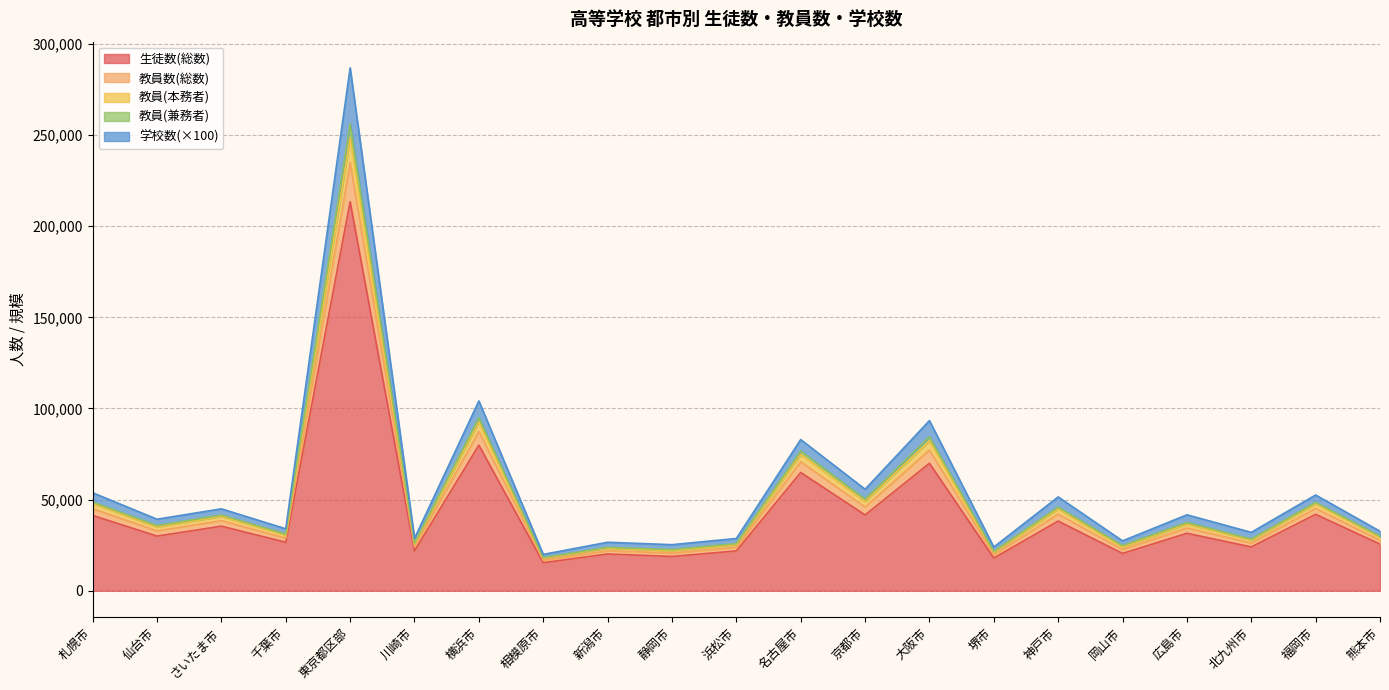

Where does the 教員数(総数) series first go above 39244?

札幌市